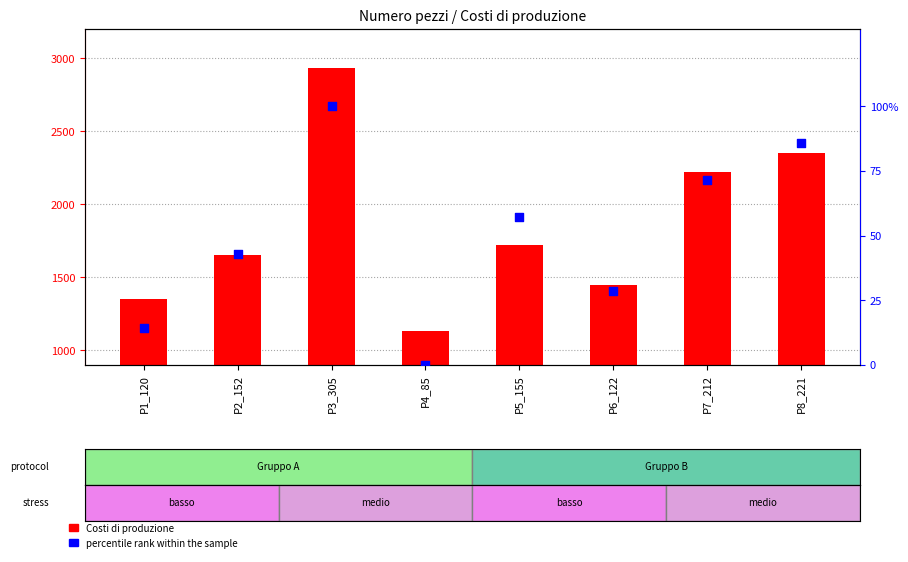

Which series has the widest spread of Y values?

Costi di produzione